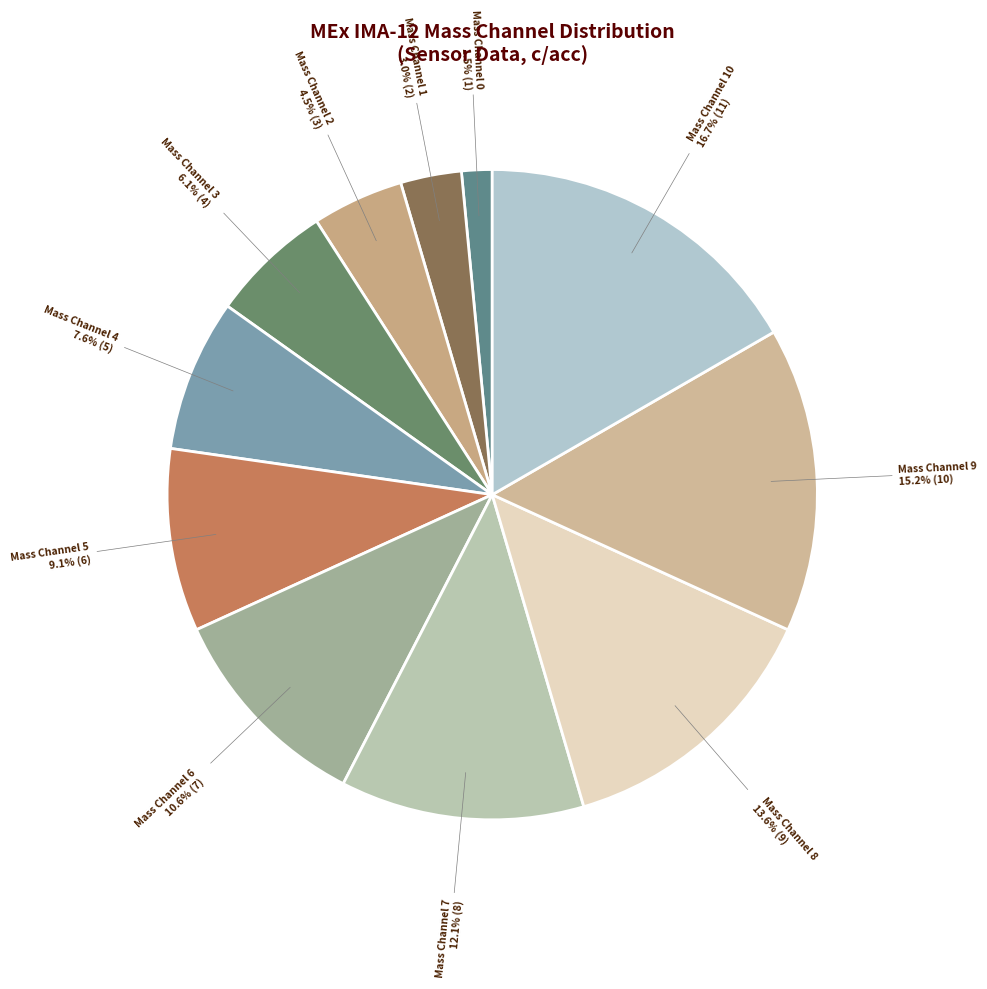

What is the smallest slice in the pie chart?

Mass Channel 0